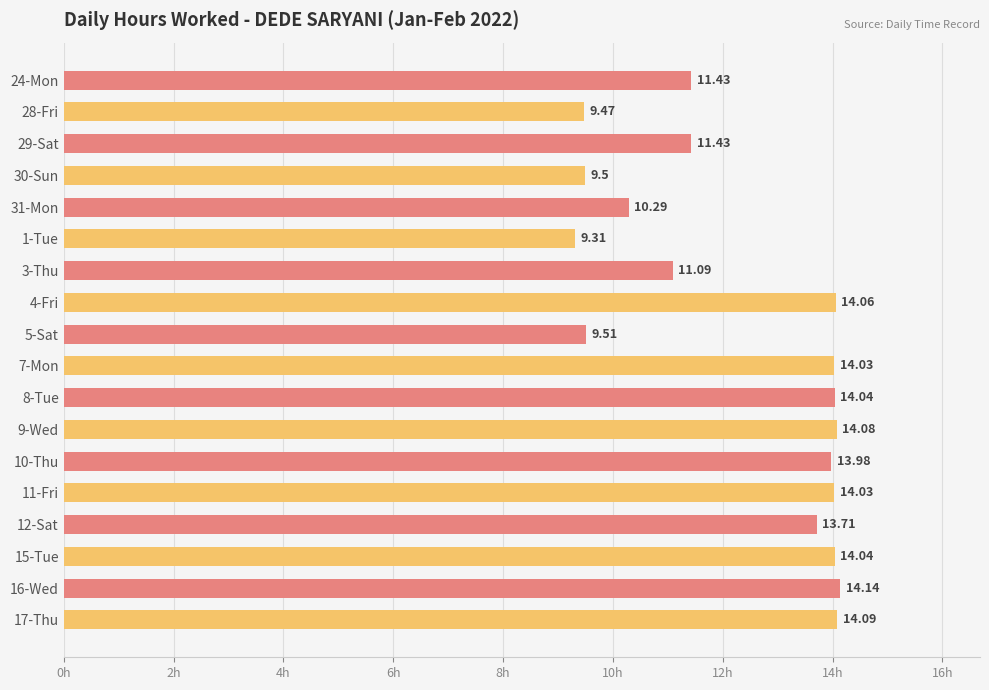

Which has a higher value, 31-Mon or 3-Thu?

3-Thu